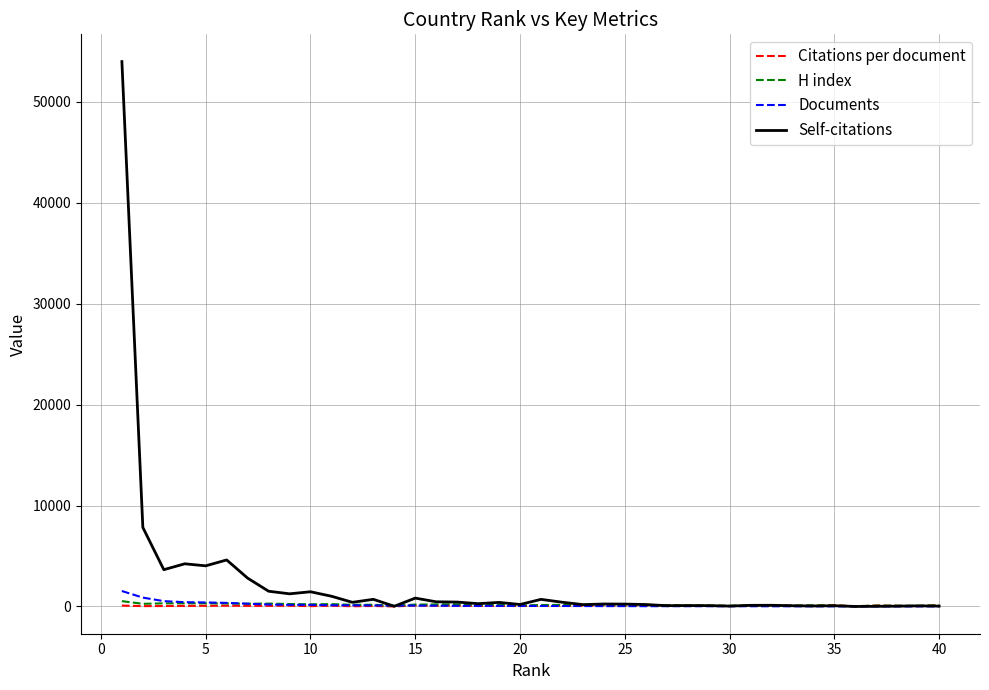

What is the maximum value shown in the chart?

53978.0